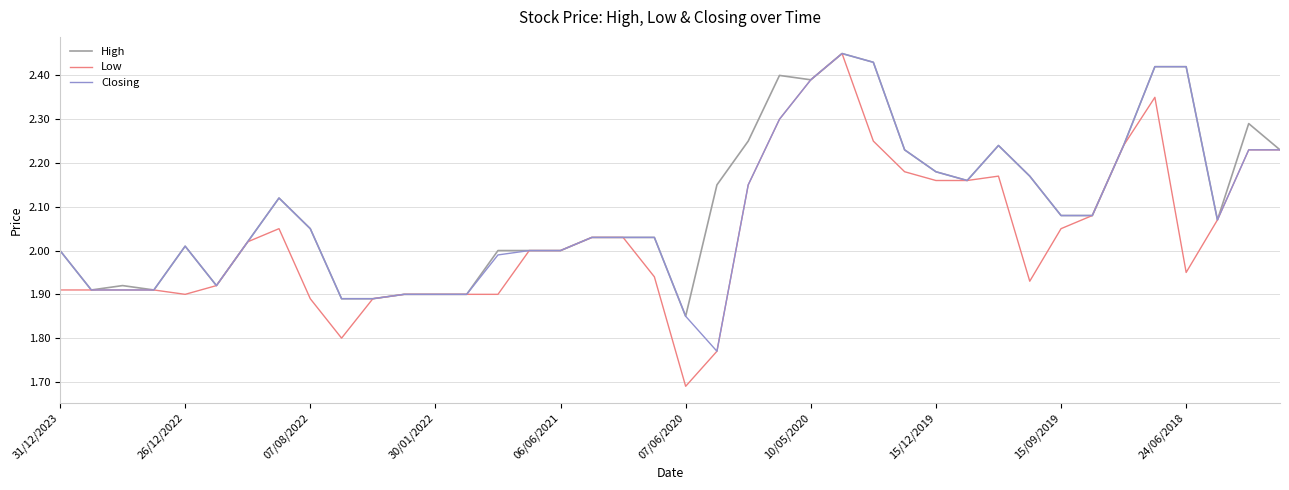

Which series has the widest spread of values?

Low